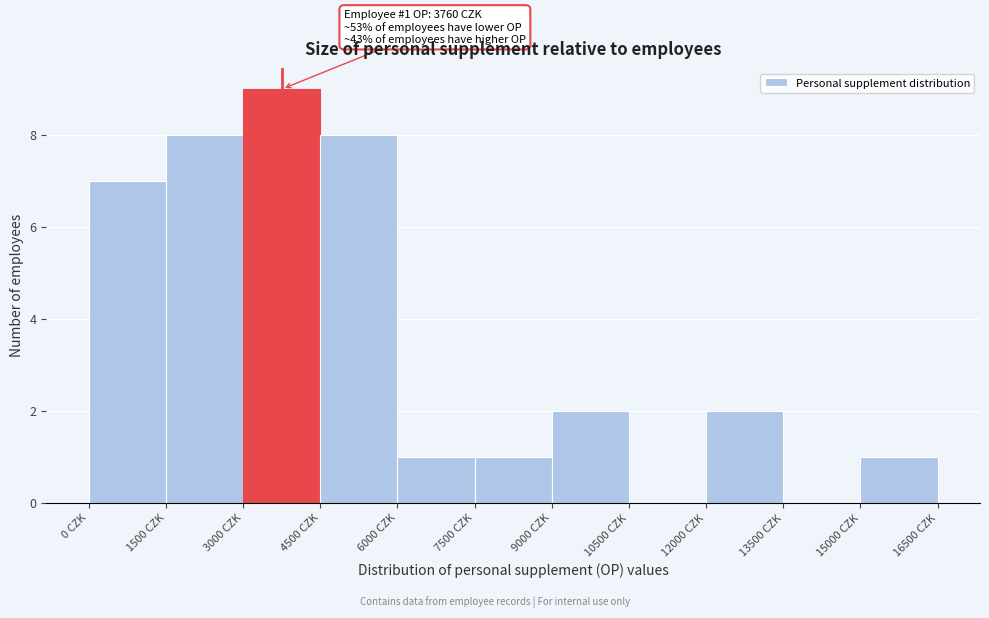

Which range on the x-axis has the tallest bar?

3000 to 4500